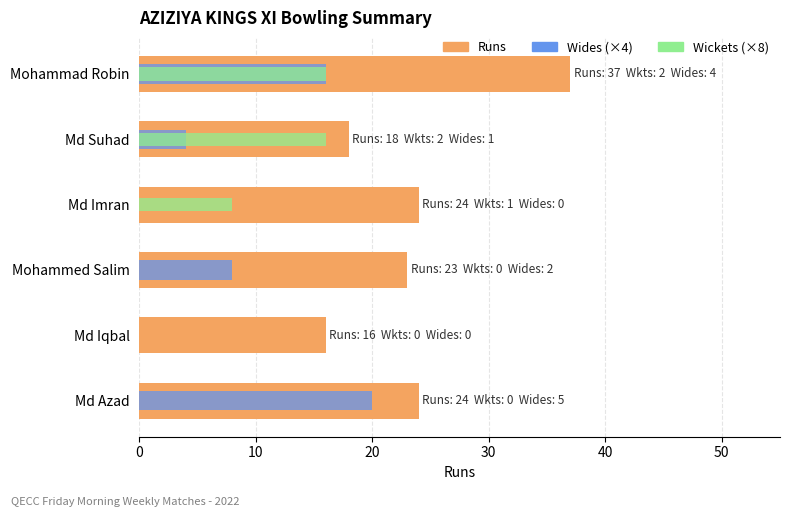

The Wides series shows 0 at Md Iqbal. True or false?

True